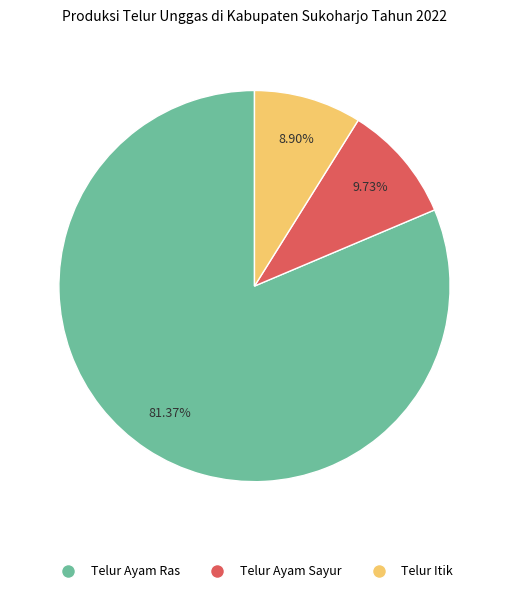

Does any single category account for the majority?

Yes